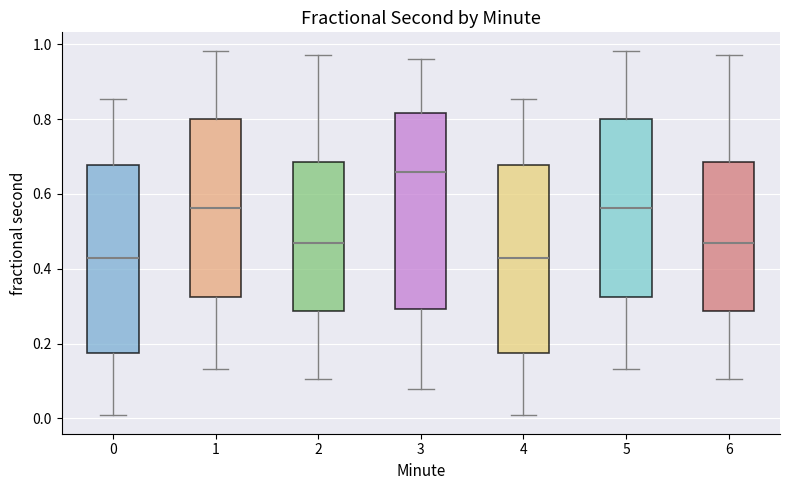

Where does the median line of the box at x = 4 sit on the y-axis? The values are not printed on the chart, so give them approximately, as read against the axis.

0.42